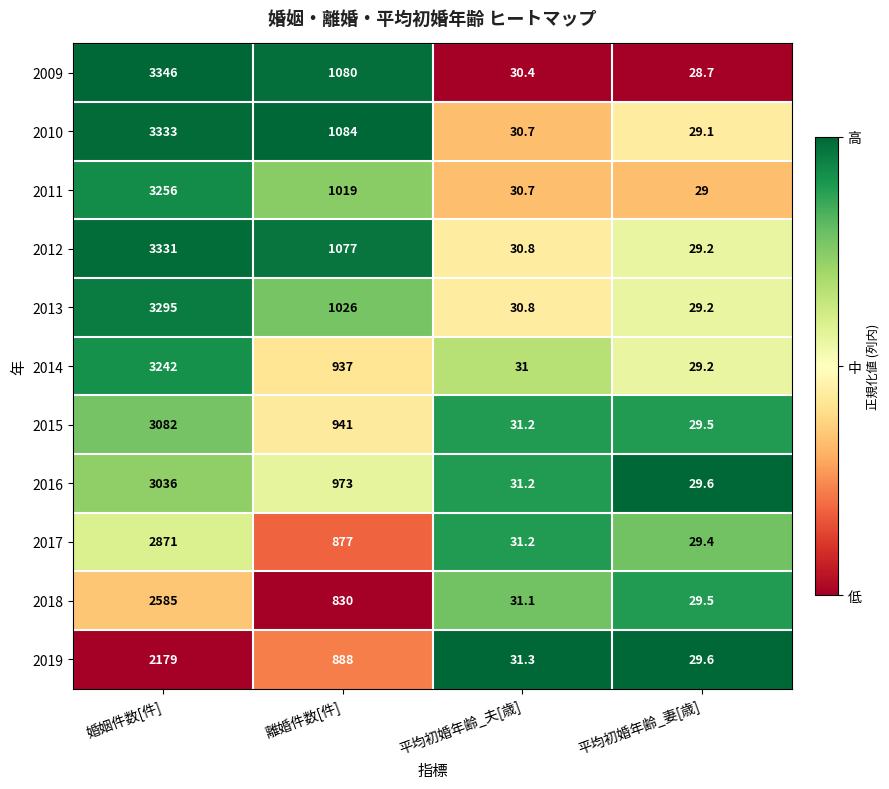

What is the difference between the second highest and minimum values in the 2014 series?

907.8